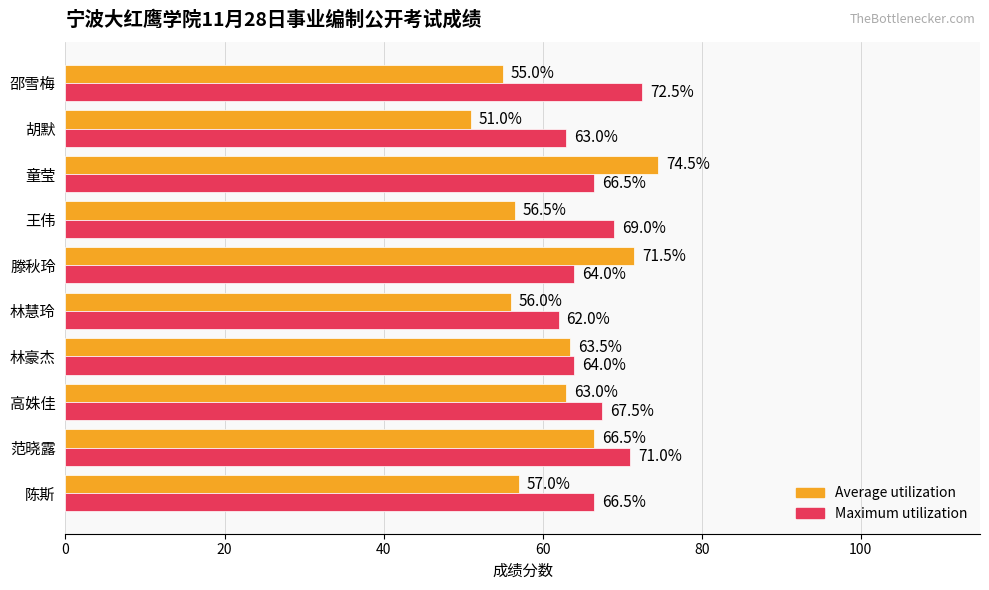

What is the lowest value of the Maximum utilization series?

62.0